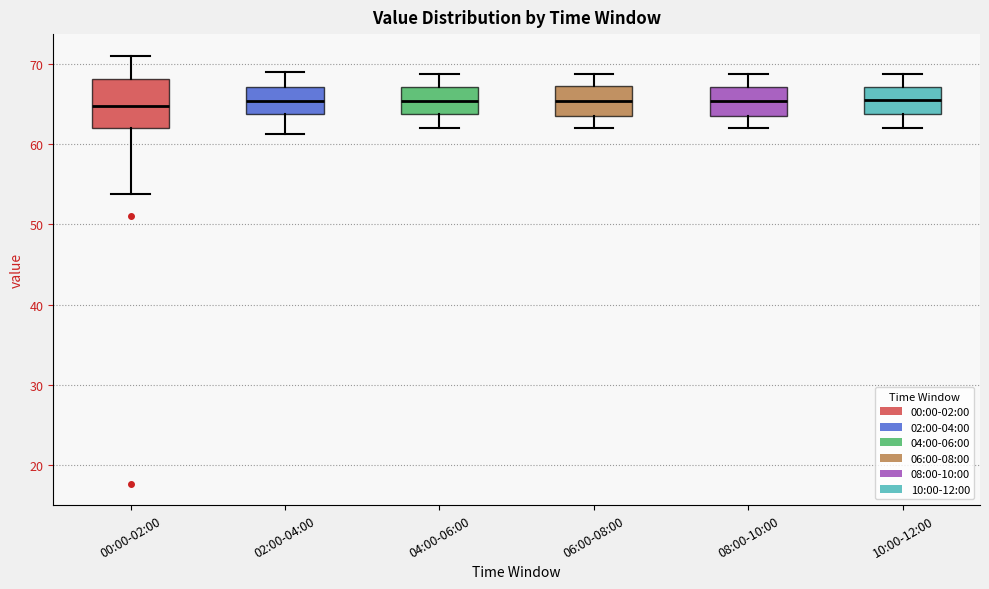

Where does the upper whisker of the box for 10:00-12:00 end on the y-axis? The values are not printed on the chart, so give them approximately, as read against the axis.

69